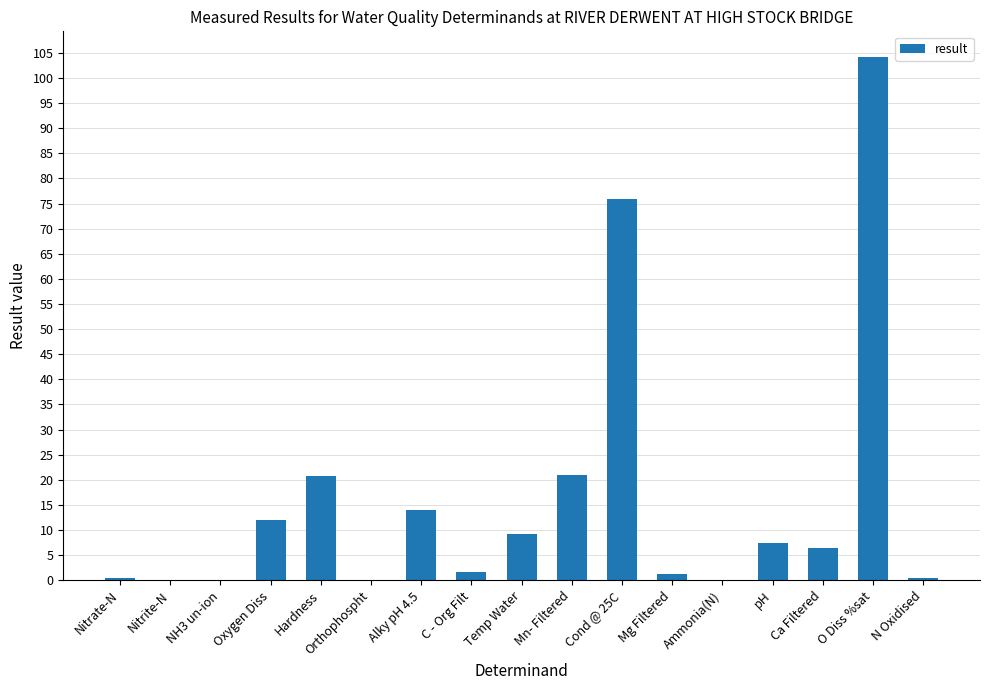

What is the maximum value shown in the chart?

104.1